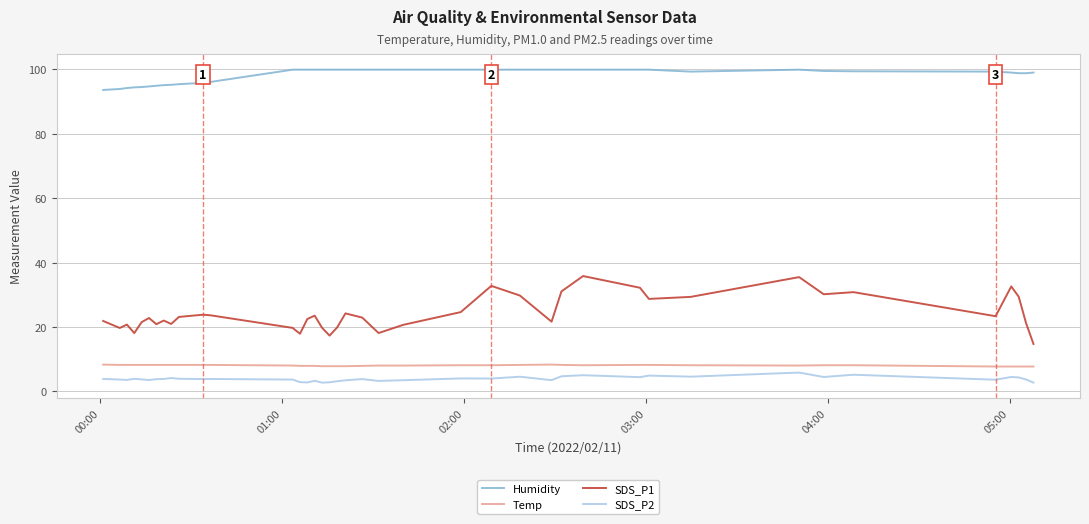

True or false: SDS_P1 and Temp cross at least once.

False